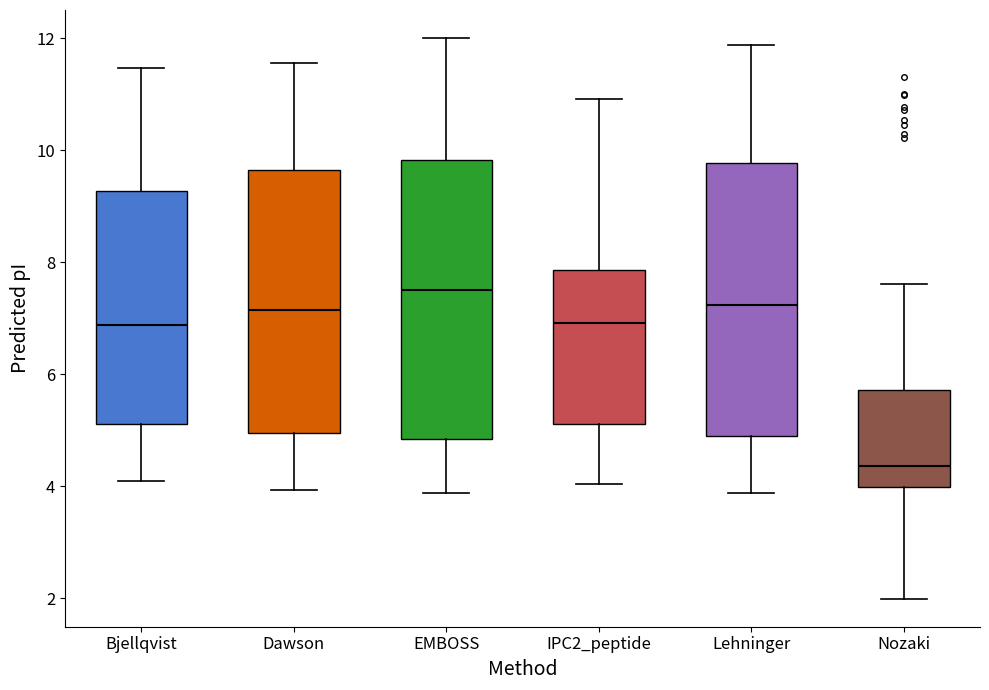

Where does the upper whisker of the box for IPC2_peptide end on the y-axis? The values are not printed on the chart, so give them approximately, as read against the axis.

11.0